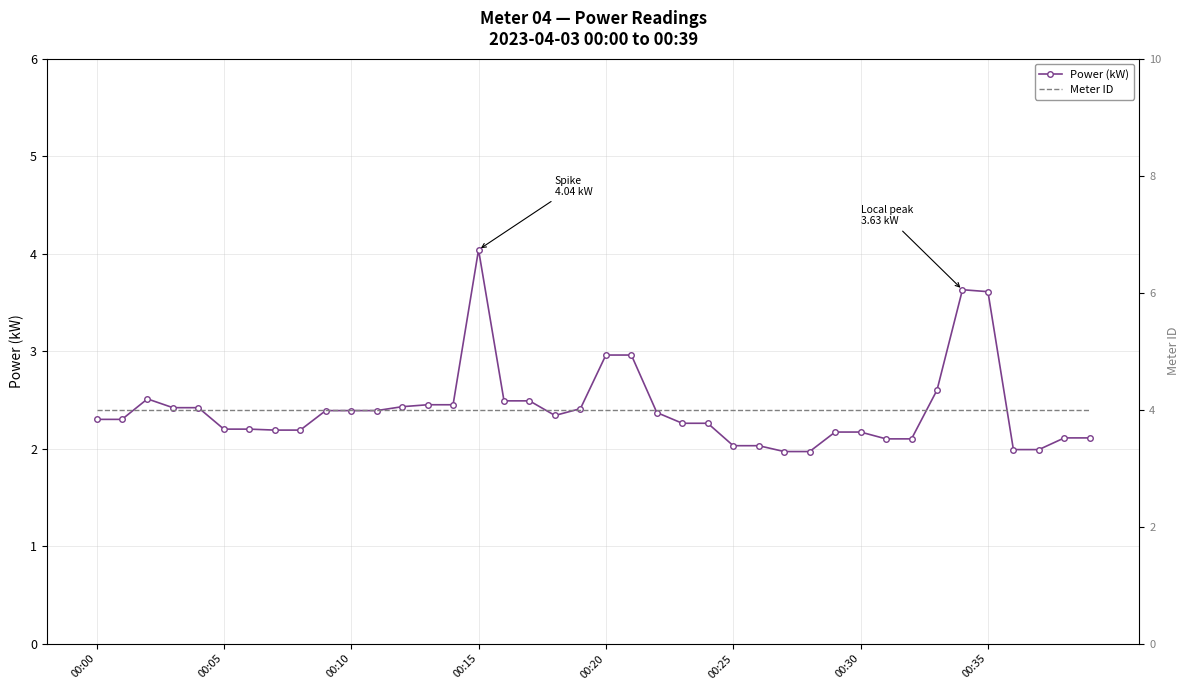

Between 16 and 23, which series saw the biggest shift?

Power (kW)